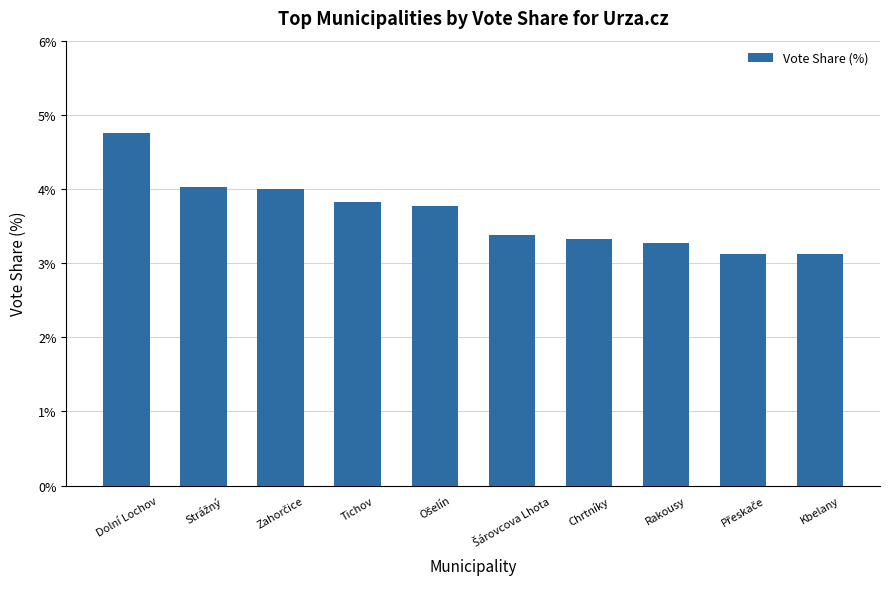

Is it true that the value at Rakousy is 3.3?

True